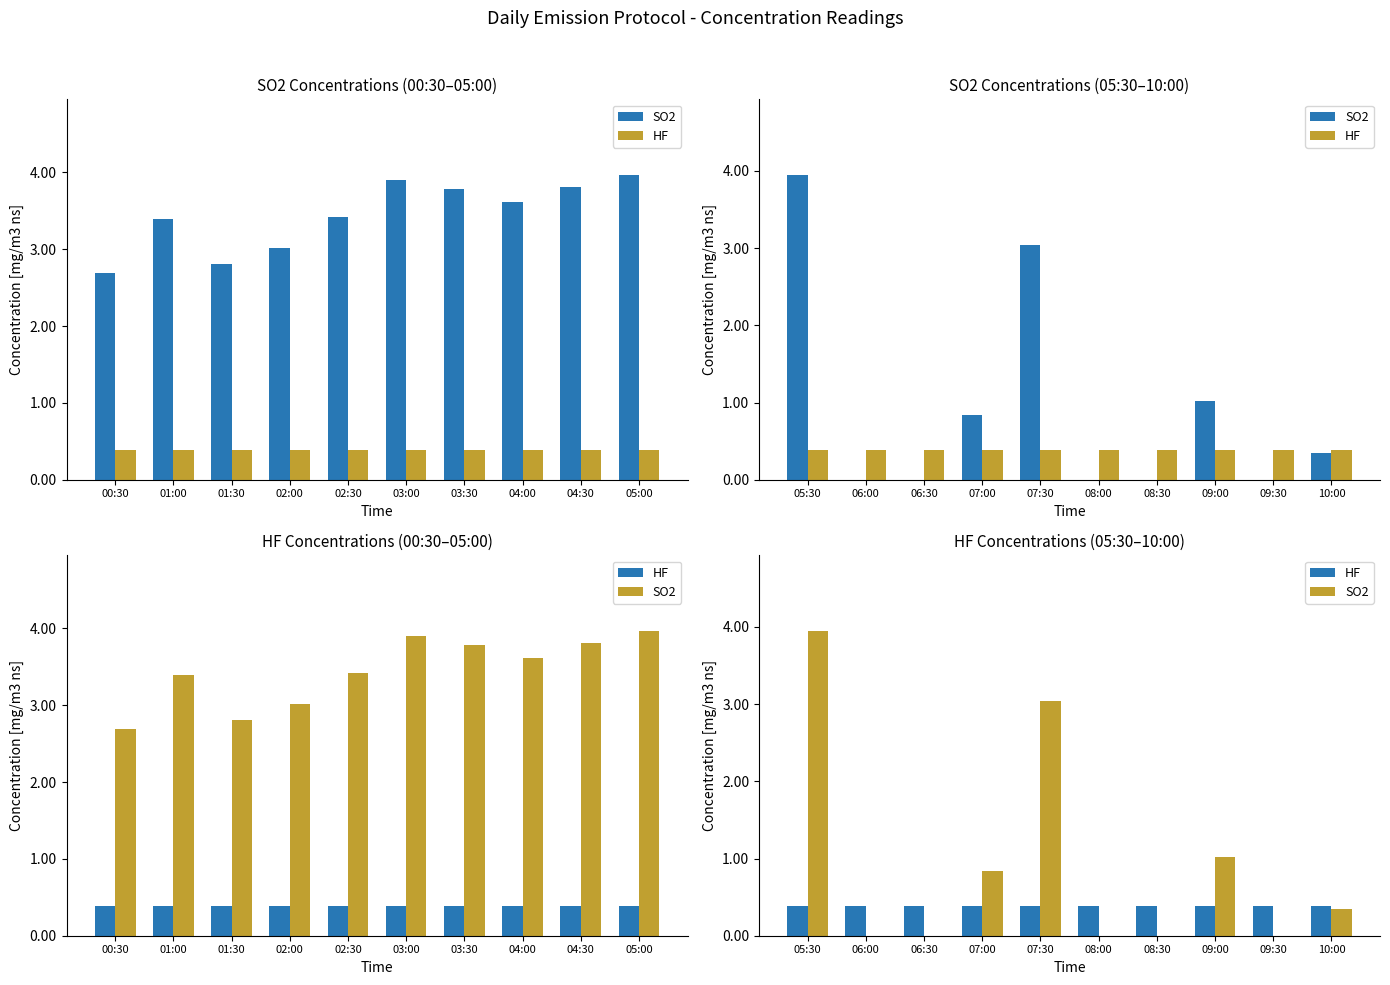

What is the label of the 2nd bar from the right?

09:30